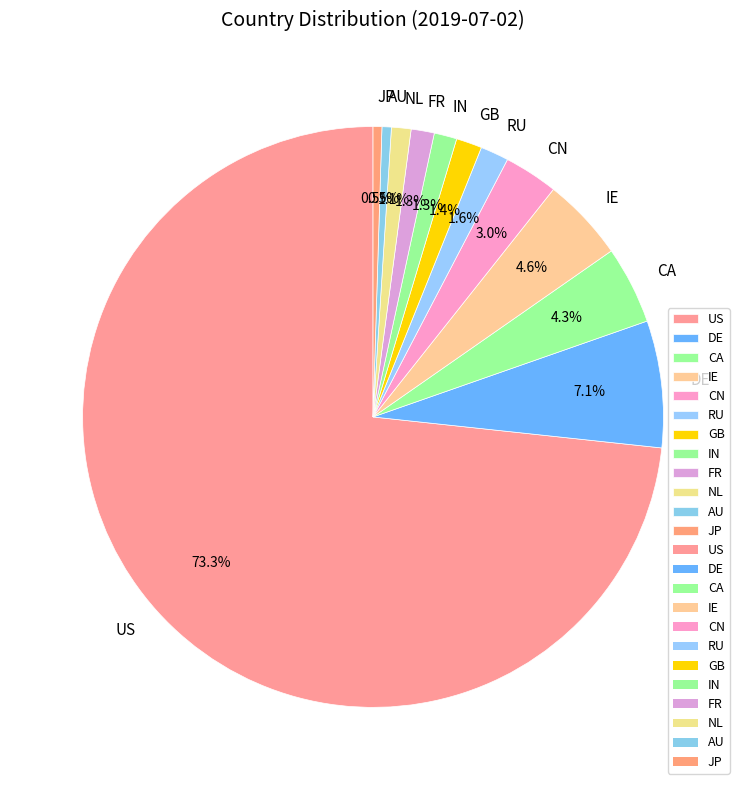

Does GB account for over 50% of the chart?

No